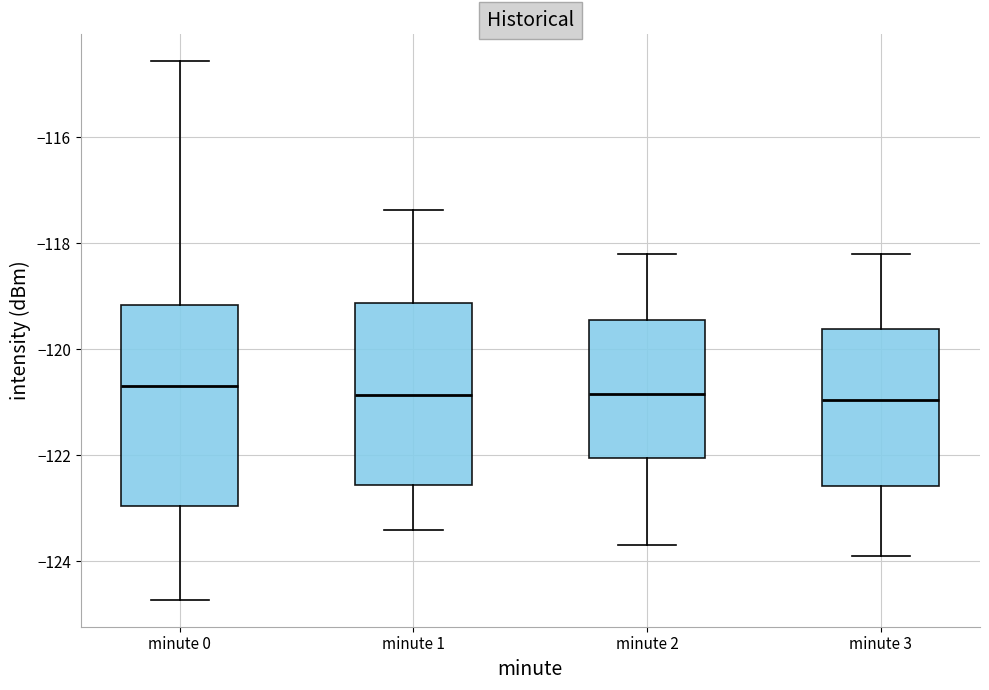

Comparing the boxes themselves (not the whiskers), which one is the tallest?

minute 0